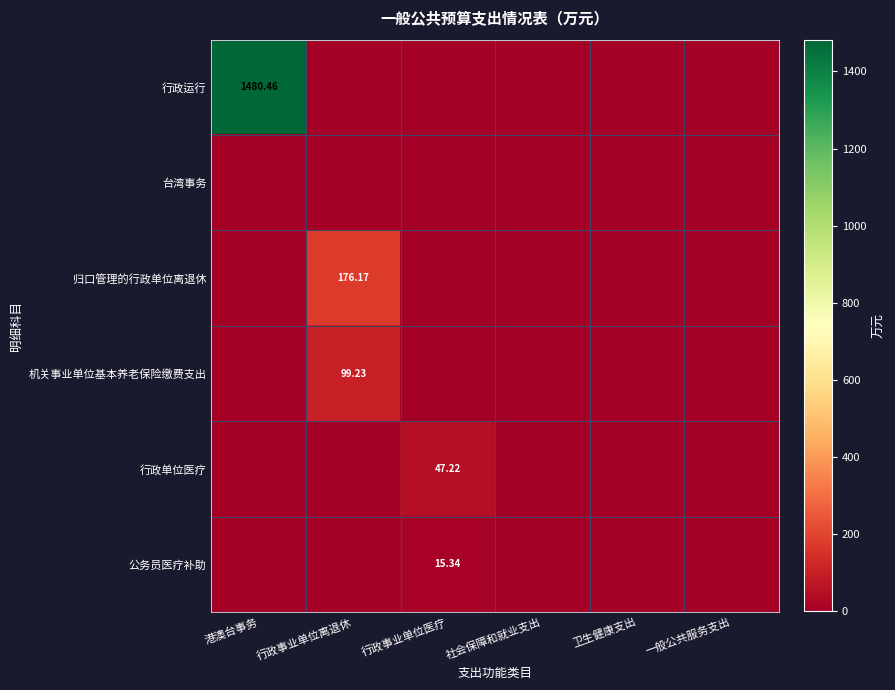

At which category does the chart reach its minimum across all series?

行政事业单位离退休